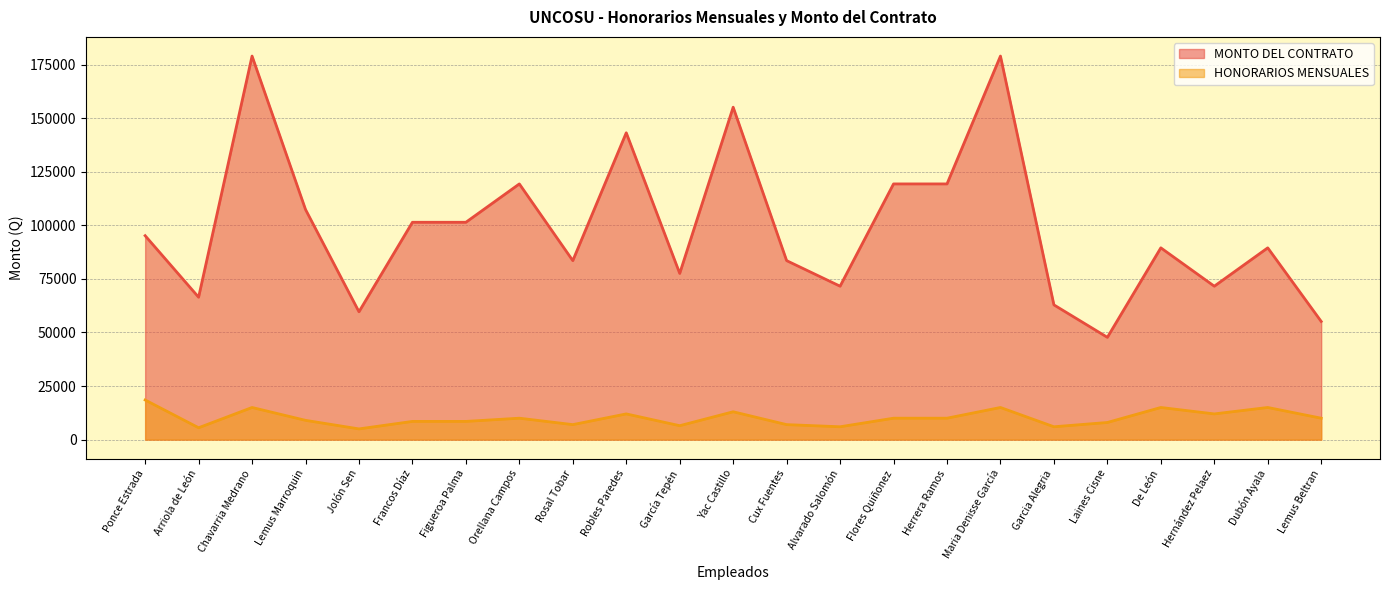

Where is the first local maximum for MONTO DEL CONTRATO?

Chavarria Medrano